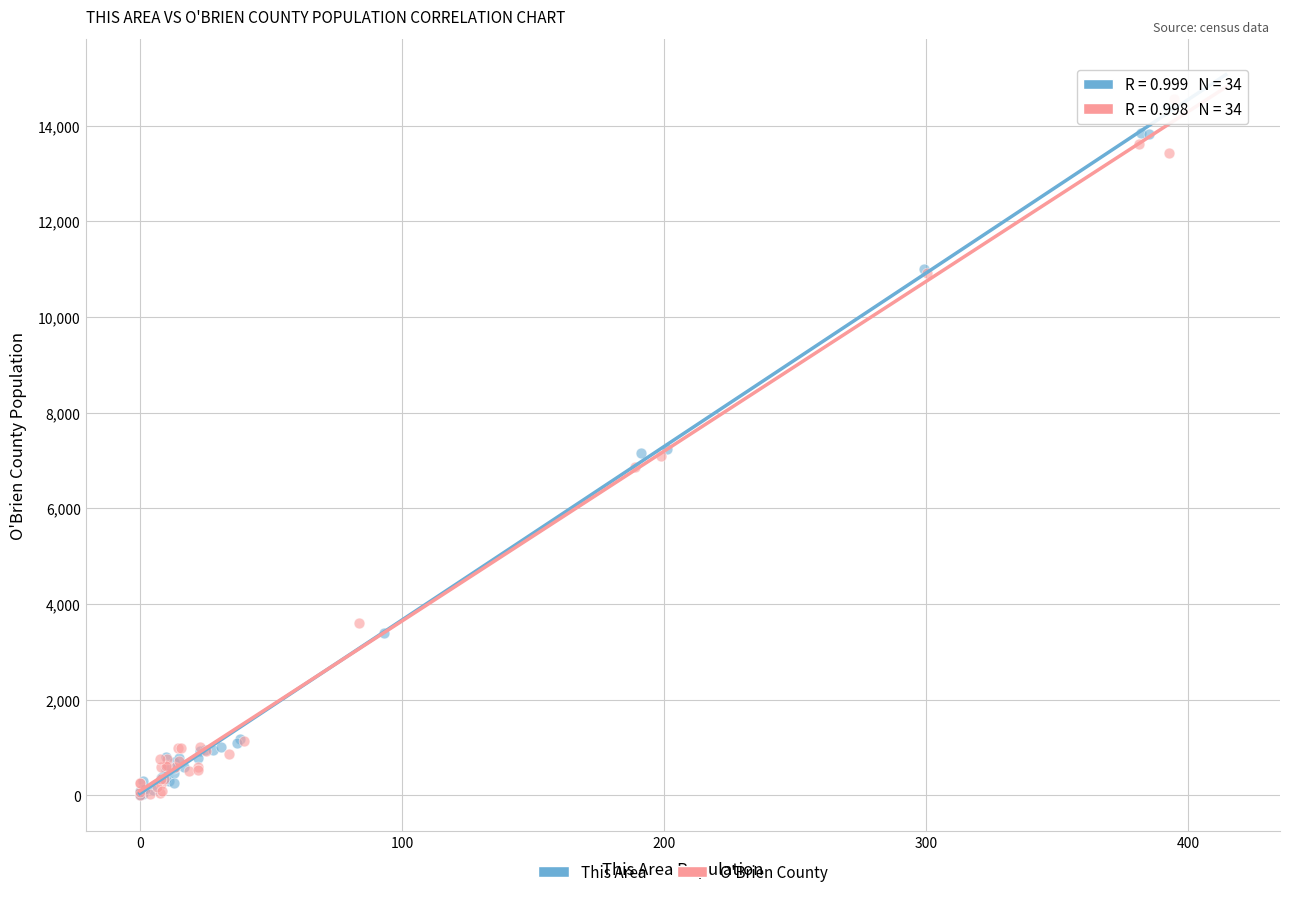

Which series has the widest spread of Y values?

O'Brien County